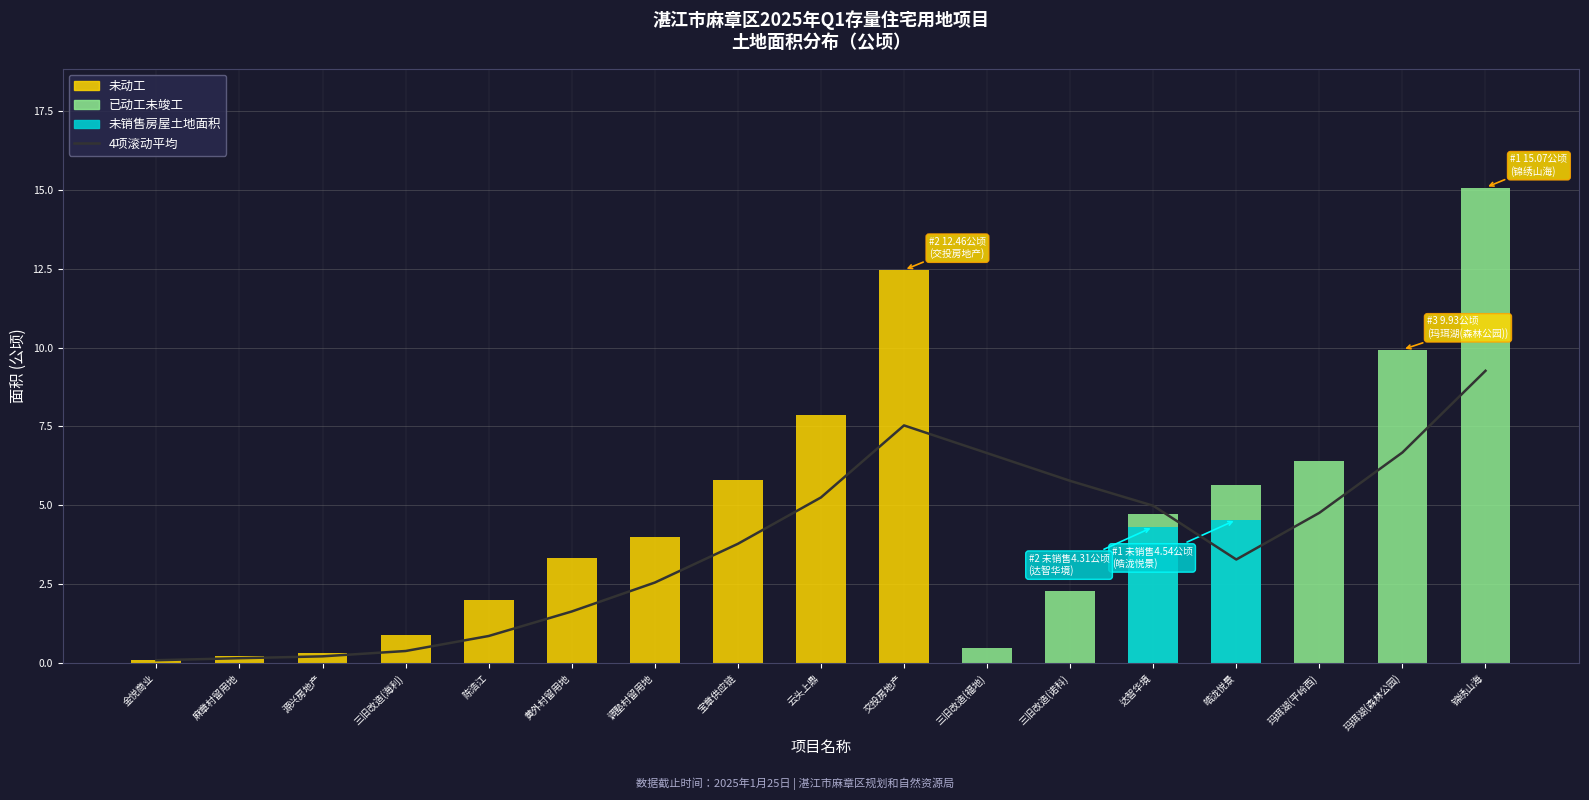

What is the value of the 4项滚动平均 bar at the 12th from the left?

5.8